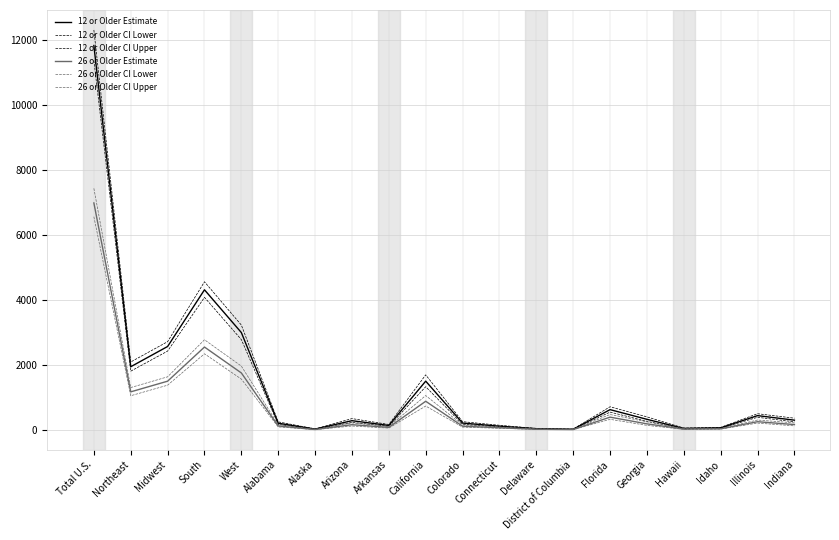

True or false: 26 or Older CI Lower has a value of 128 at Indiana.

True